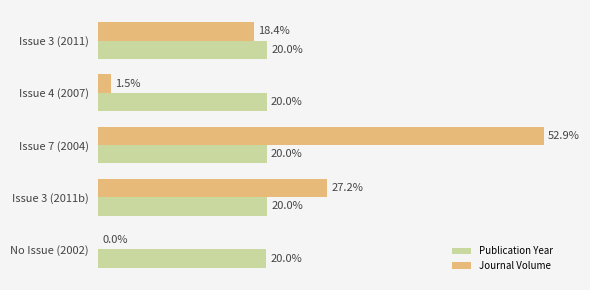

Where is Publication Year nearest to the value 19?

No Issue (2002)